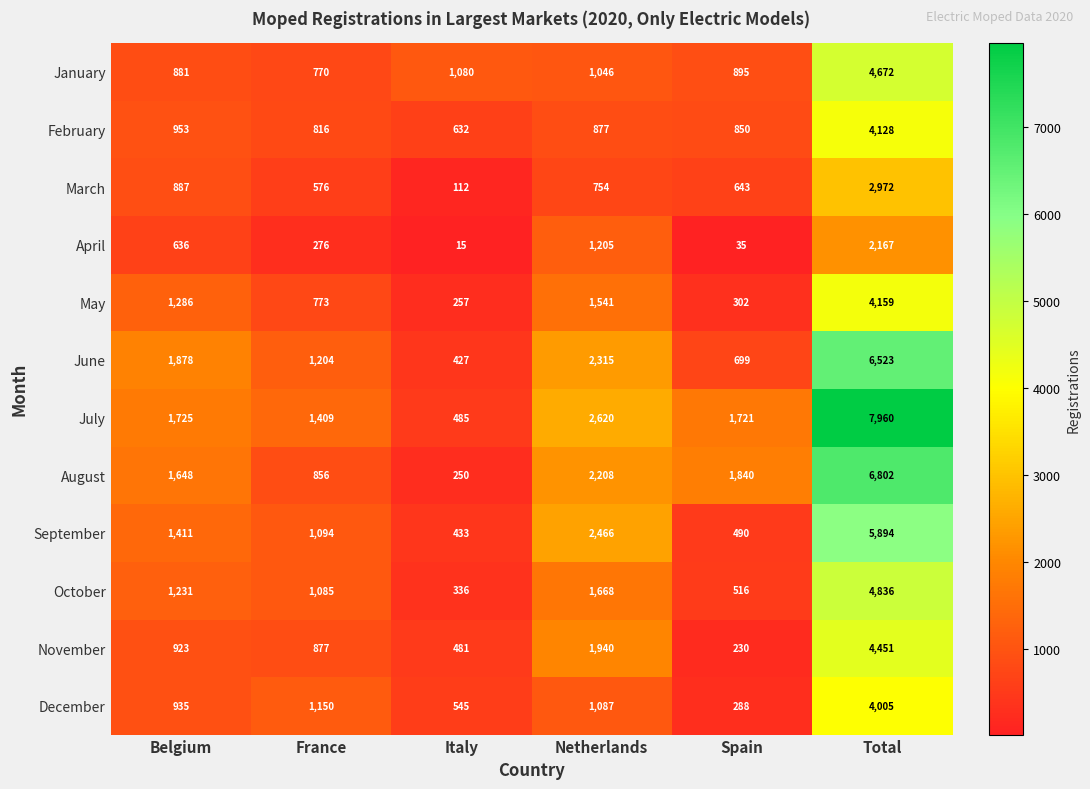

What is the spread (max minus min) of values at Belgium?

1242